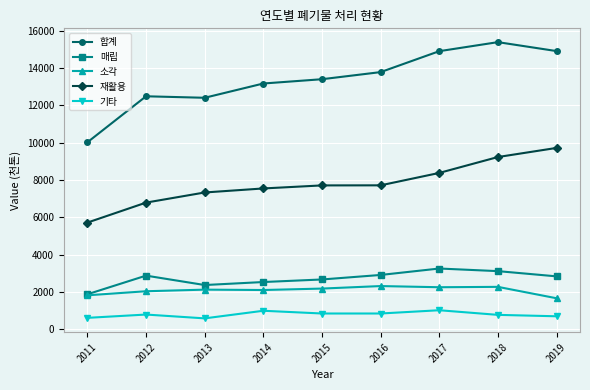

Rank the series by their maximum value, from lowest to highest.

기타, 소각, 매립, 재활용, 합계